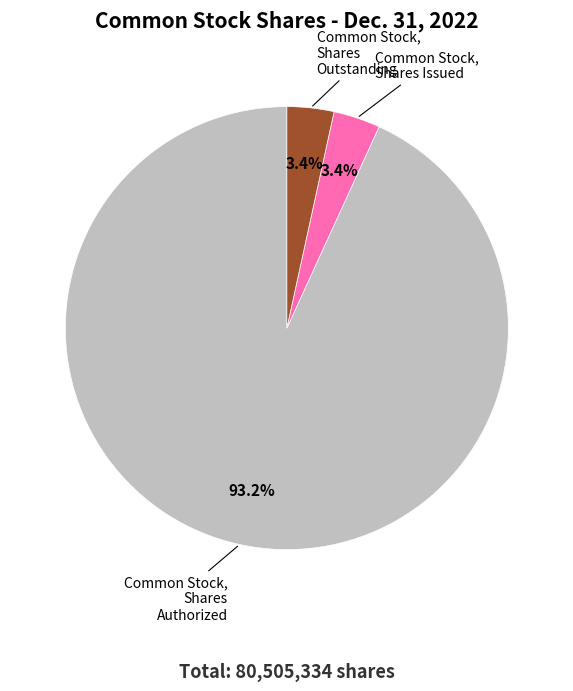

To the nearest percent, what percentage of the pie is Common Stock, Shares Outstanding?

3%